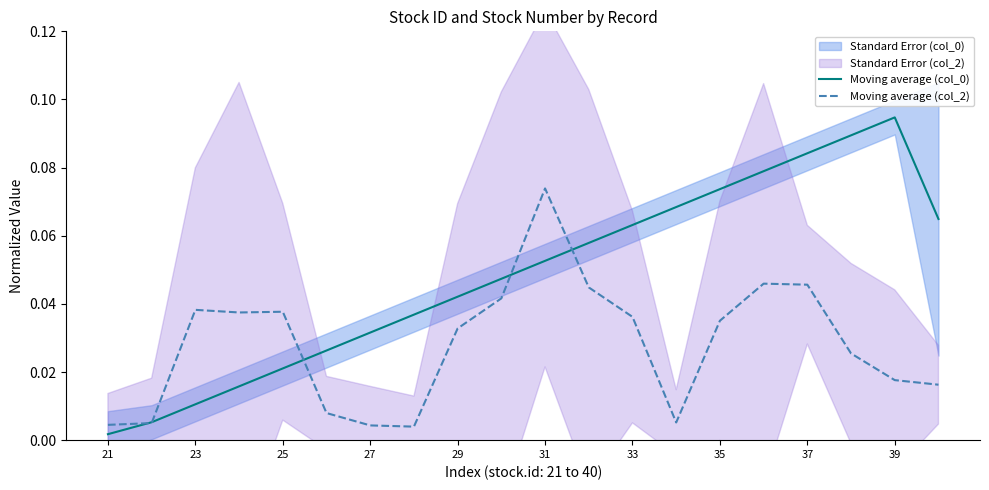

Which series has the widest spread of values?

Moving average (col_0)